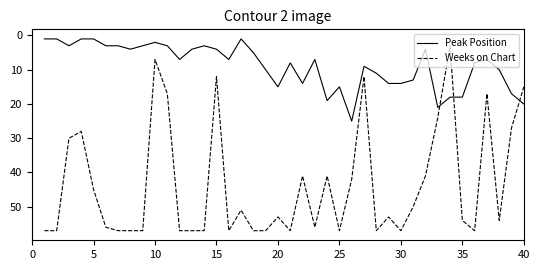

How many lines are shown in the chart?

2